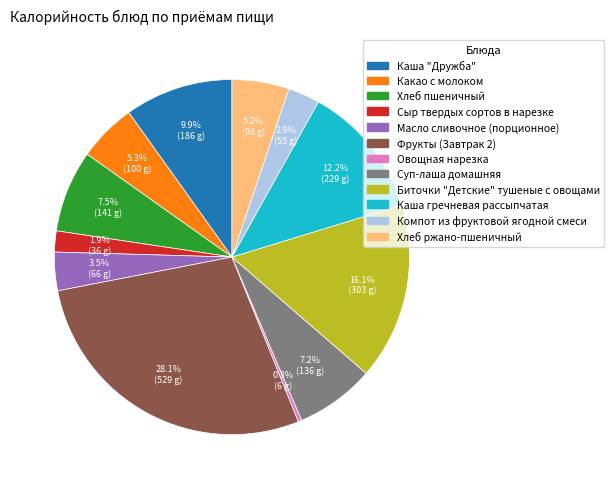

Is there any slice that represents more than half of the pie?

No